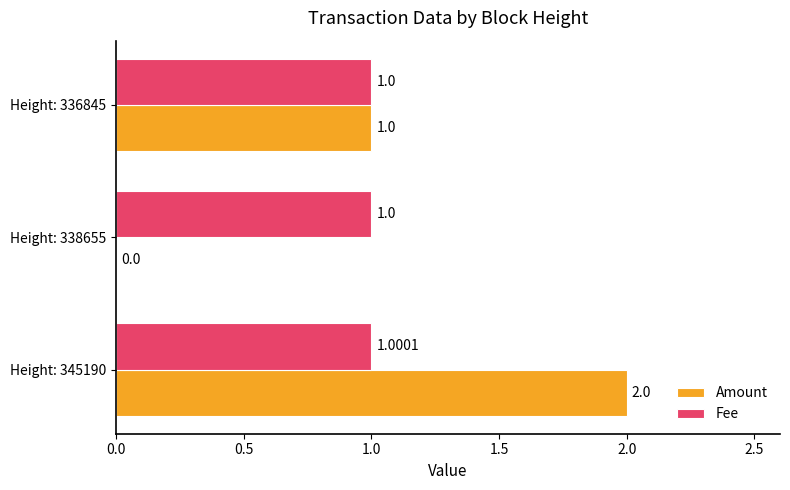

What are all the series names shown in the legend?

Amount, Fee